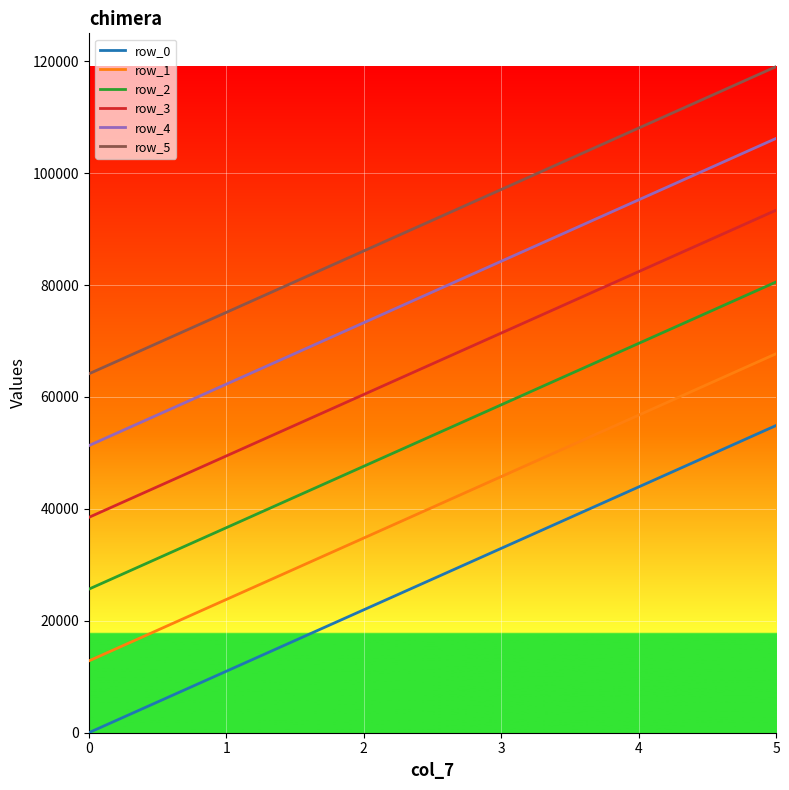

True or false: row_5 and row_2 intersect in this chart.

False